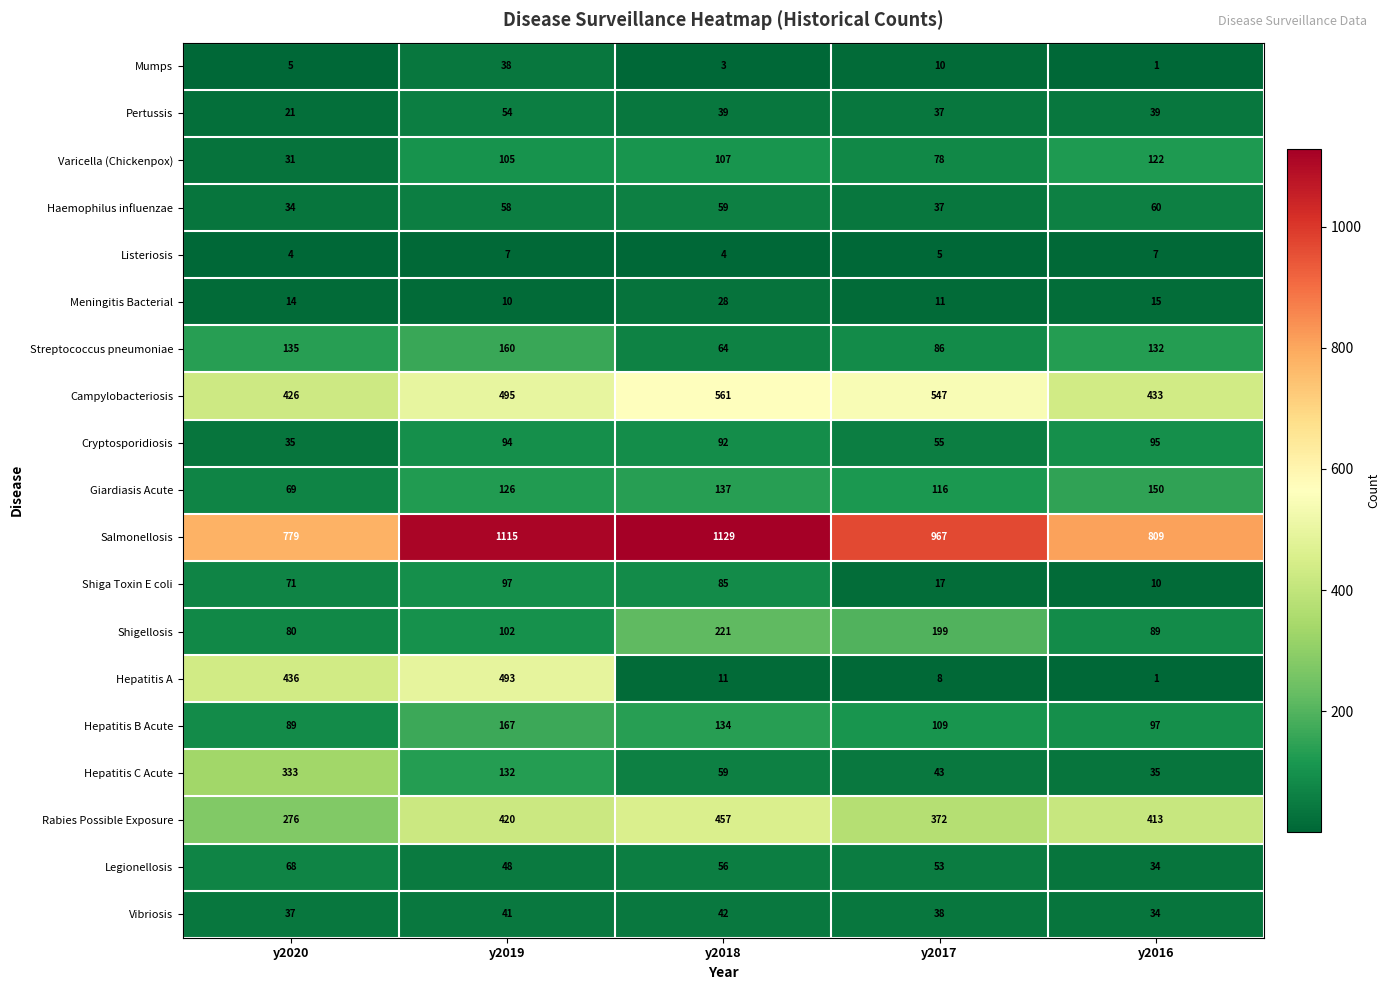

True or false: Haemophilus influenzae has a value of 10 at y2017.

False